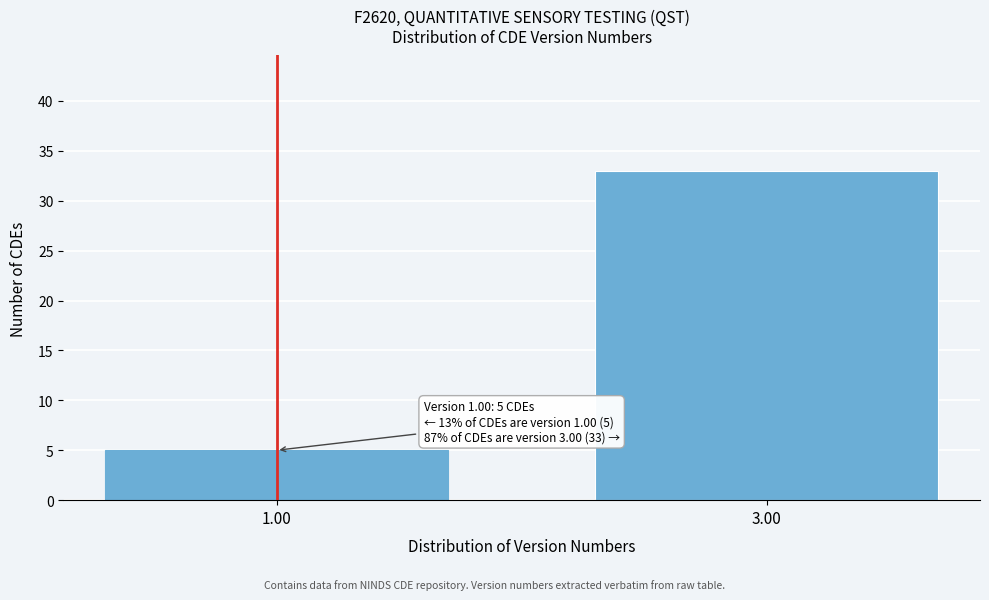

Reading left to right, transcribe all the data shown in this chart.

1.00=5	3.00=33